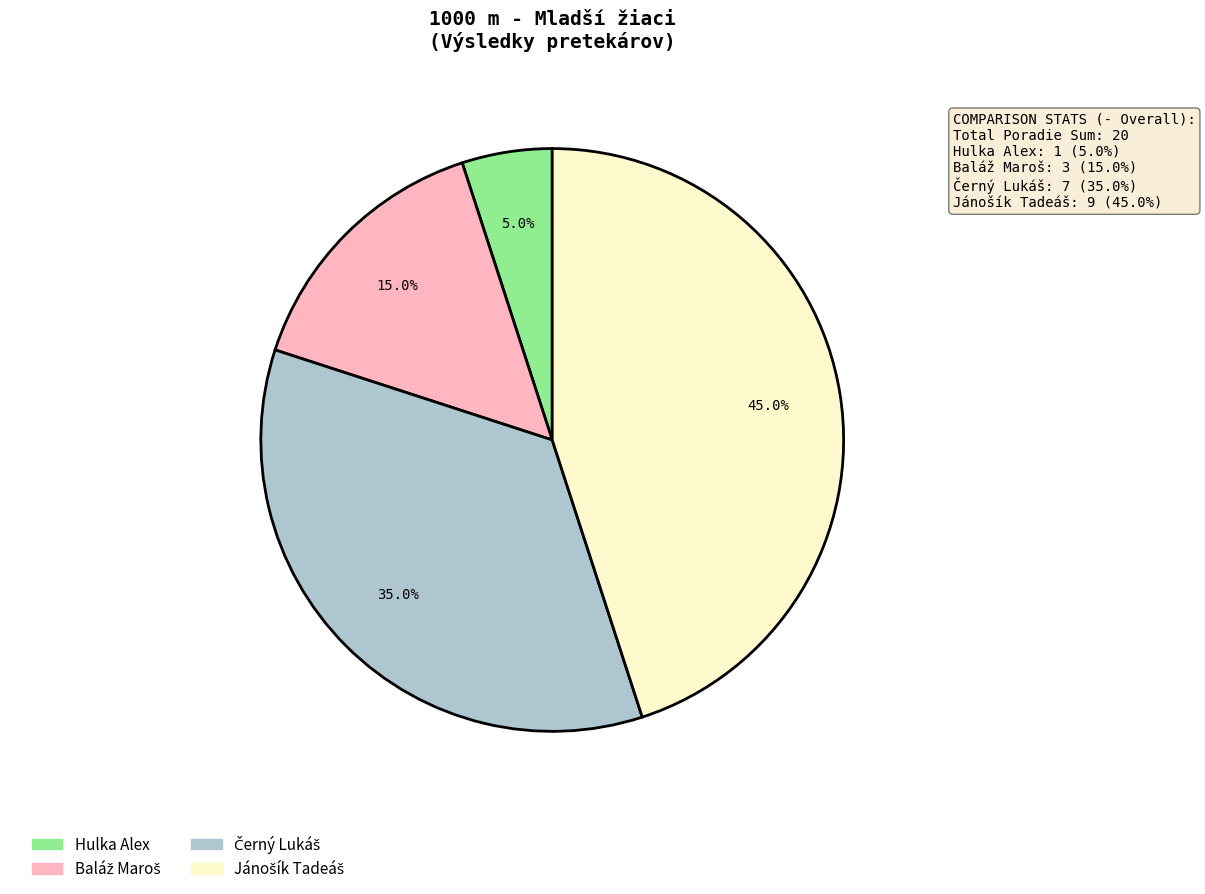

Which slice is the smallest?

Hulka Alex